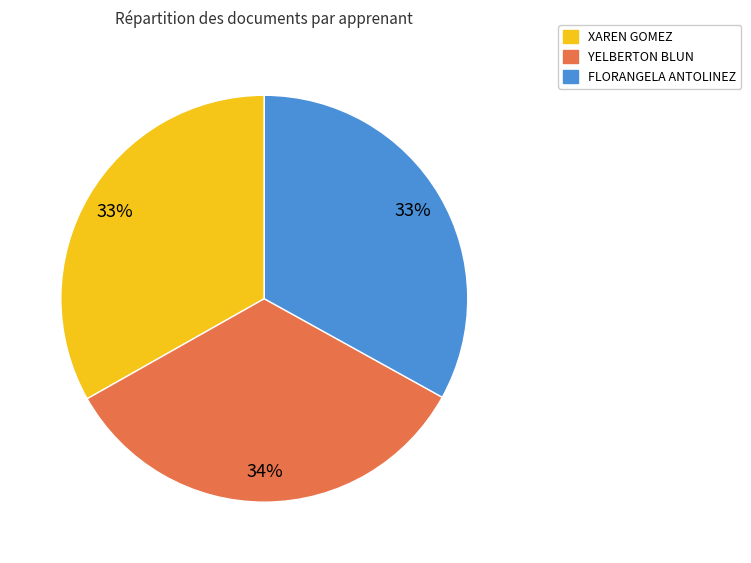

Does FLORANGELA ANTOLINEZ account for over 50% of the chart?

No